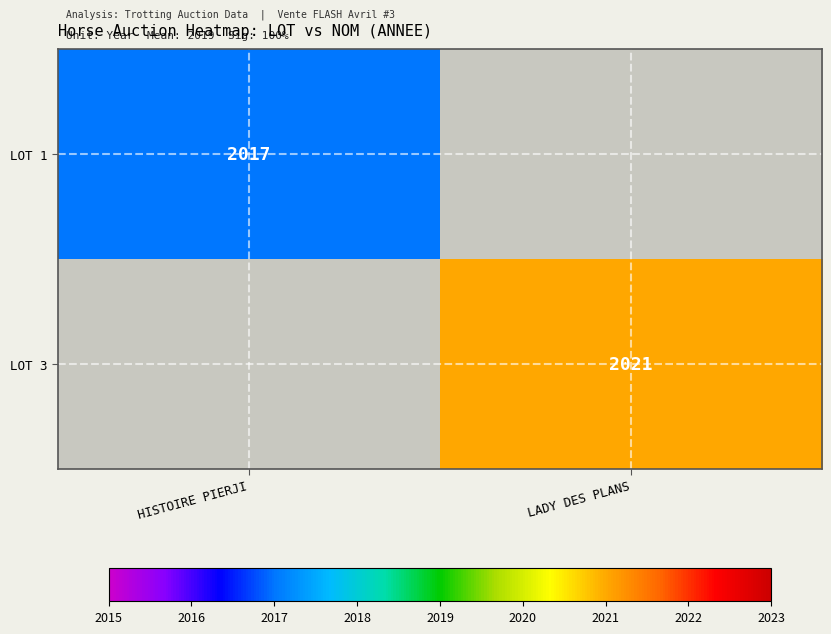

True or false: LOT 3 has a value of 2021 at LADY DES PLANS.

True